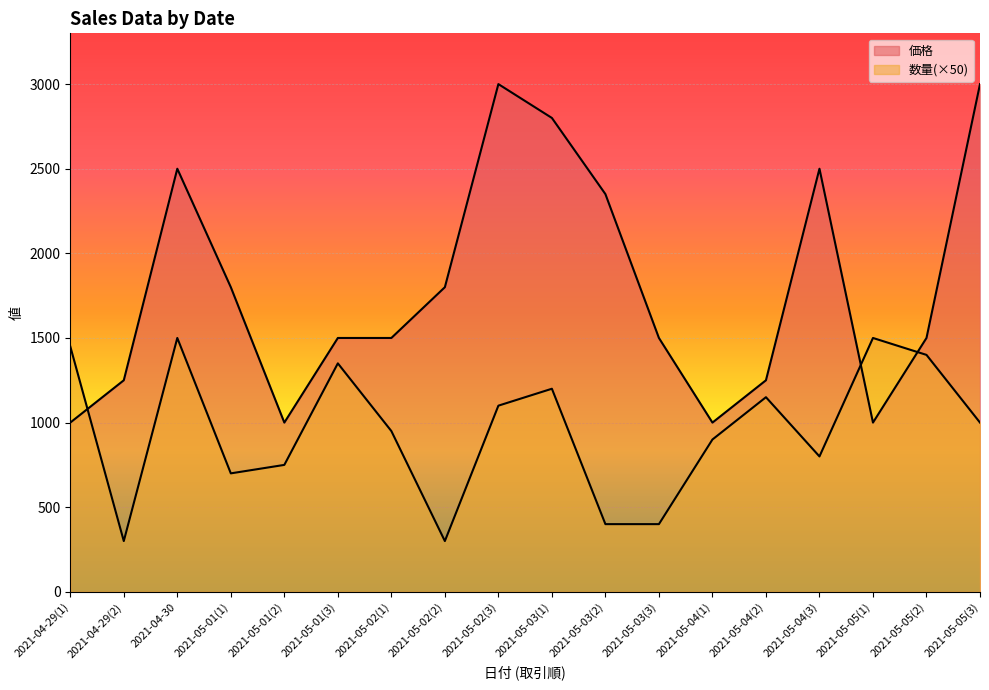

How many data points in 数量 are less than 1000?

9